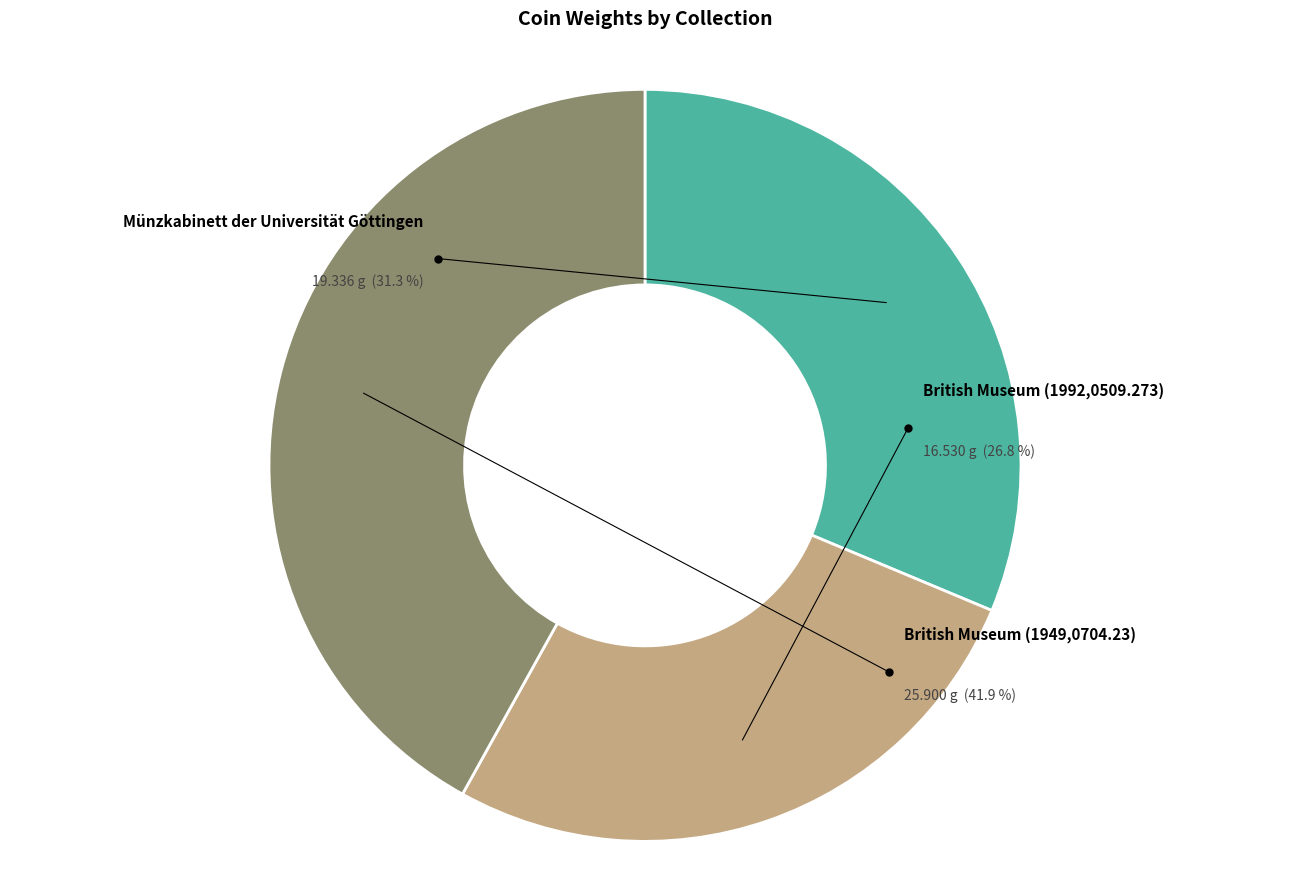

Rank the categories by value from lowest to highest.

British Museum (1992,0509.273), Münzkabinett der Universität Göttingen, British Museum (1949,0704.23)